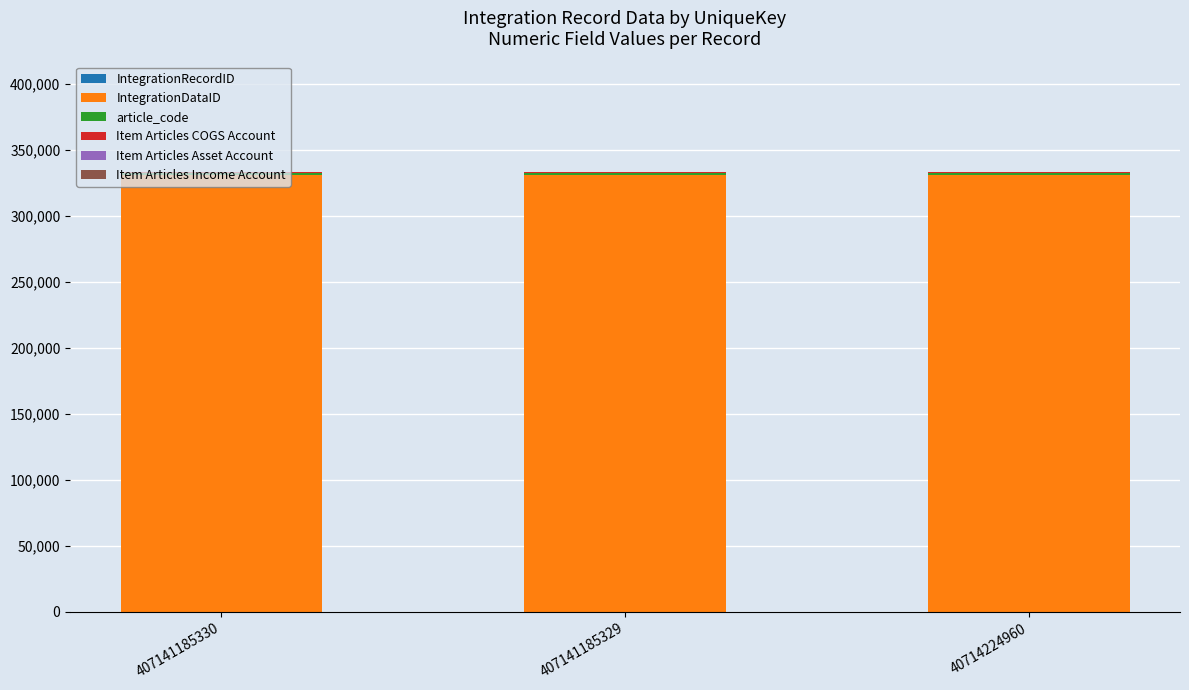

The IntegrationDataID series shows 331363 at 40714224960. True or false?

True